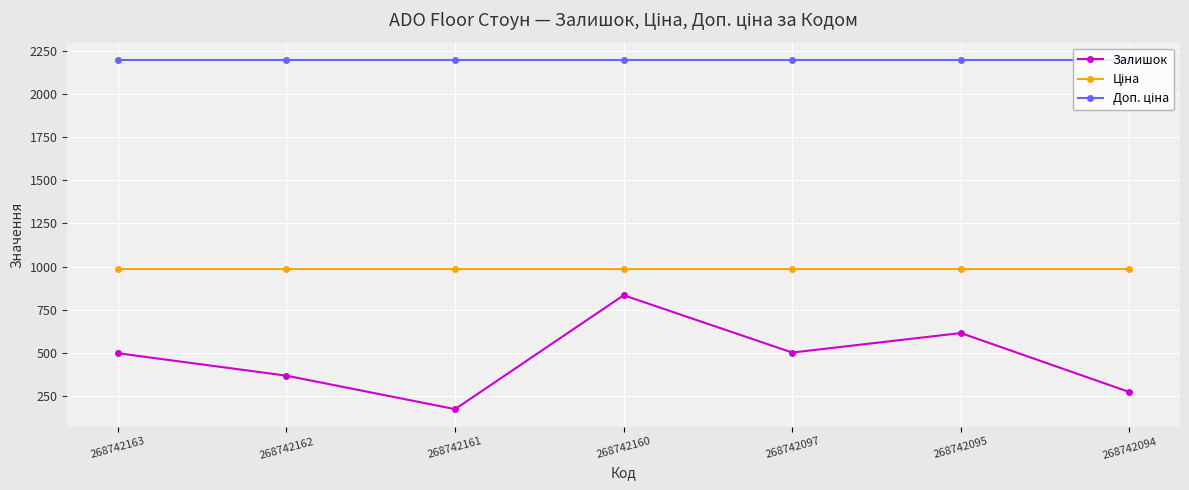

What is the value of the Залишок point at the 5th from the left?

502.0